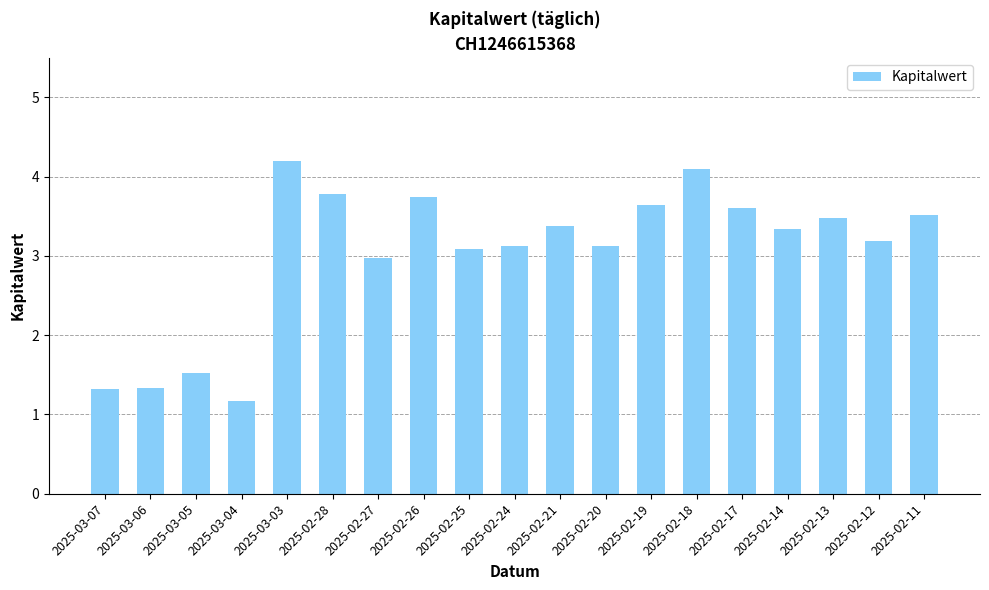

What is the change in value from 2025-02-26 to 2025-02-20?

-0.6